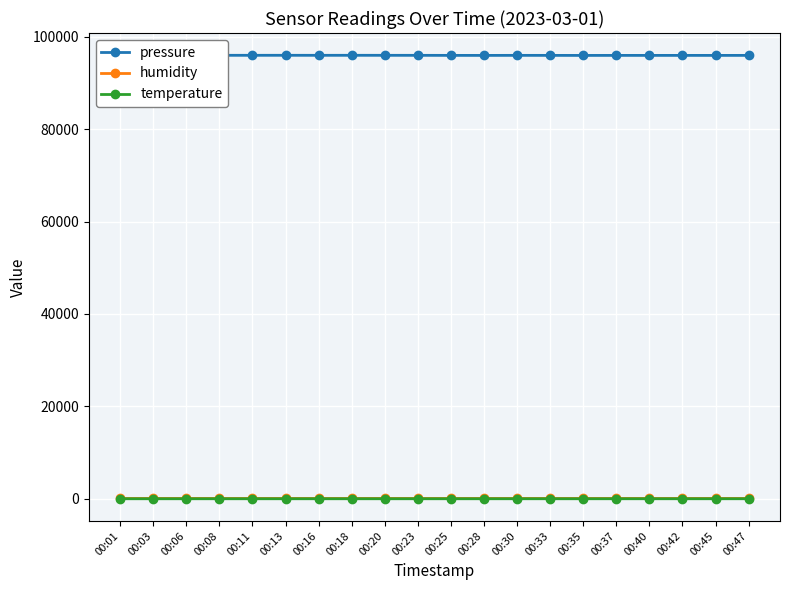

The value of pressure at 00:16 is 138209.9. True or false?

False